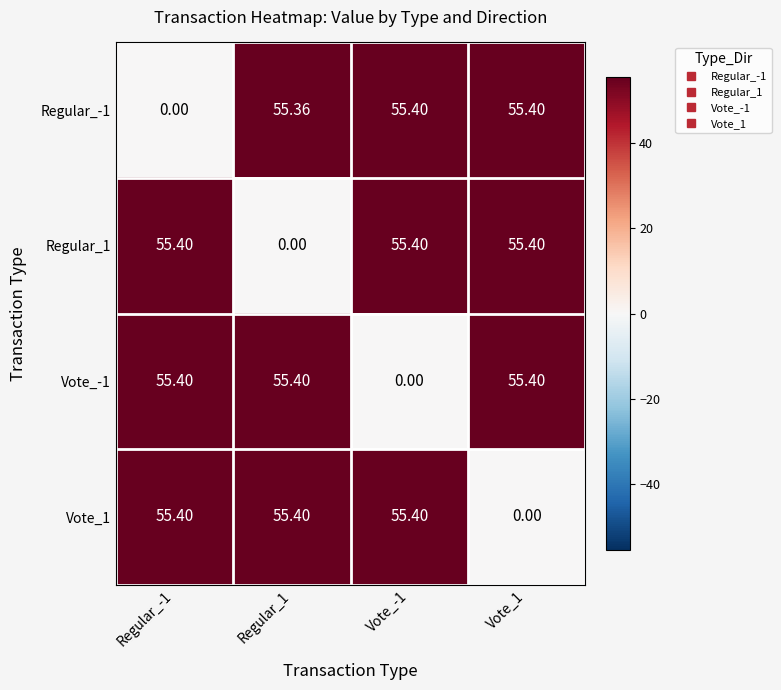

At which category is the sum across all series the highest?

Vote_-1